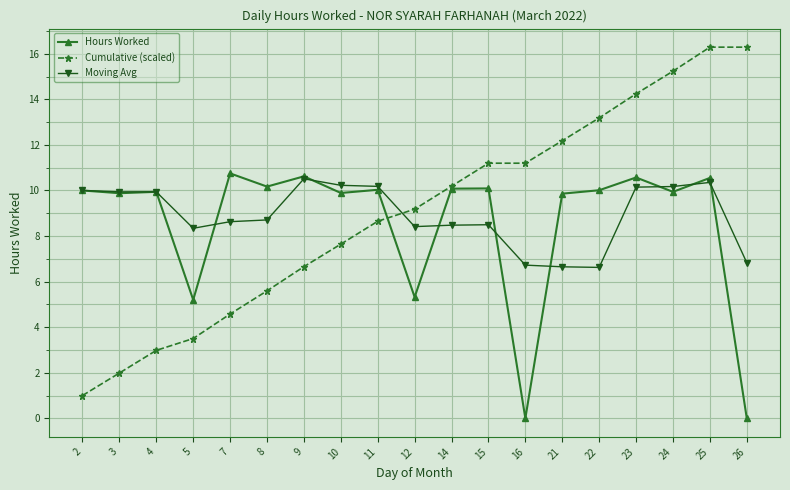

Rank the series at 15 from highest to lowest value.

Cumulative (scaled), Hours Worked, Moving Avg